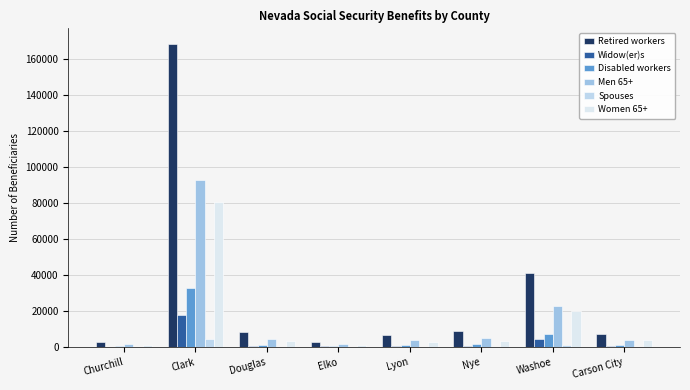

What is the difference between the highest and lowest values at Douglas?

8057